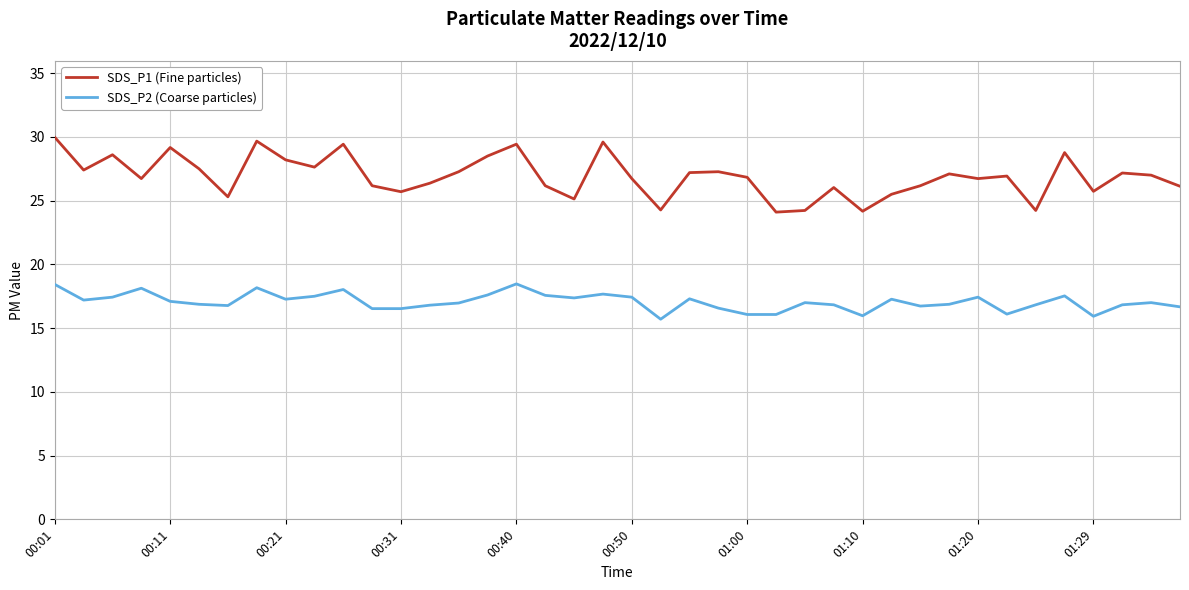

List the series in order of their overall mean, lowest first.

SDS_P2 (Coarse particles), SDS_P1 (Fine particles)